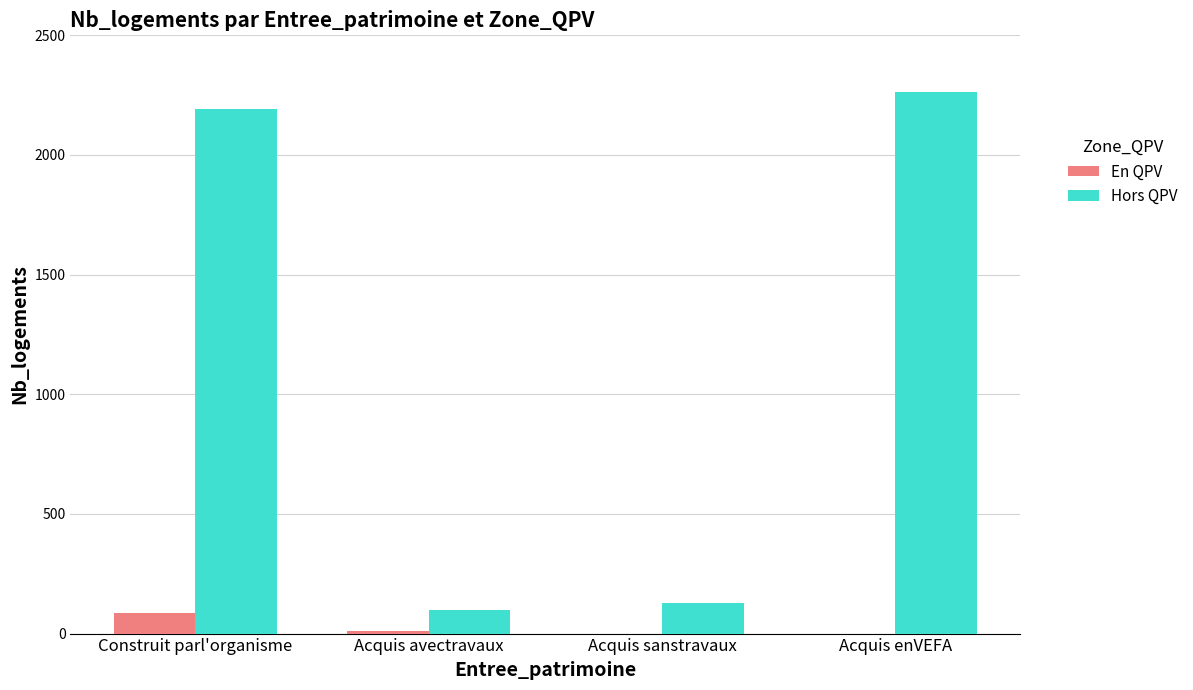

Is the value of En QPV at Acquis avectravaux greater than the value of Hors QPV at Construit parl'organisme?

No